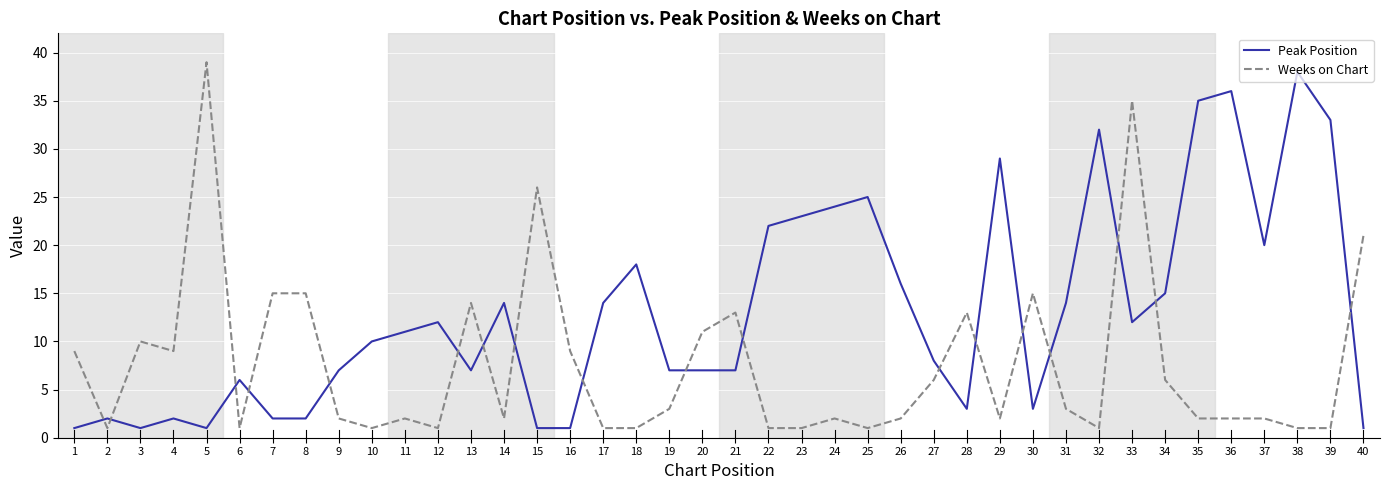

What is the lowest value of the Peak Position series?

1